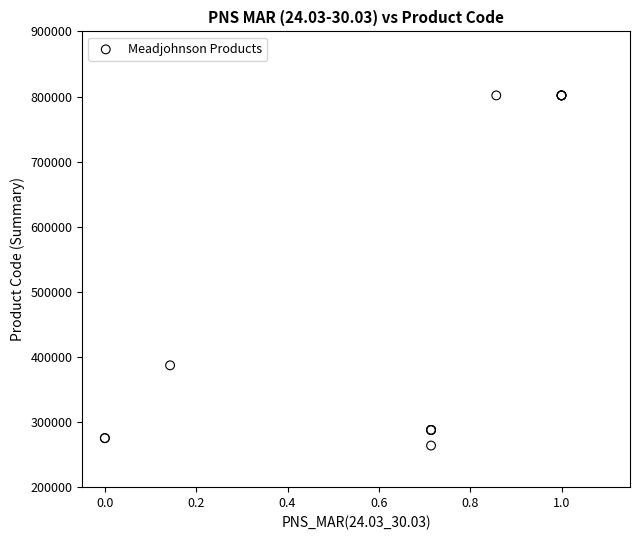

What Y value in the scatter plot is closest to 532814?

387123